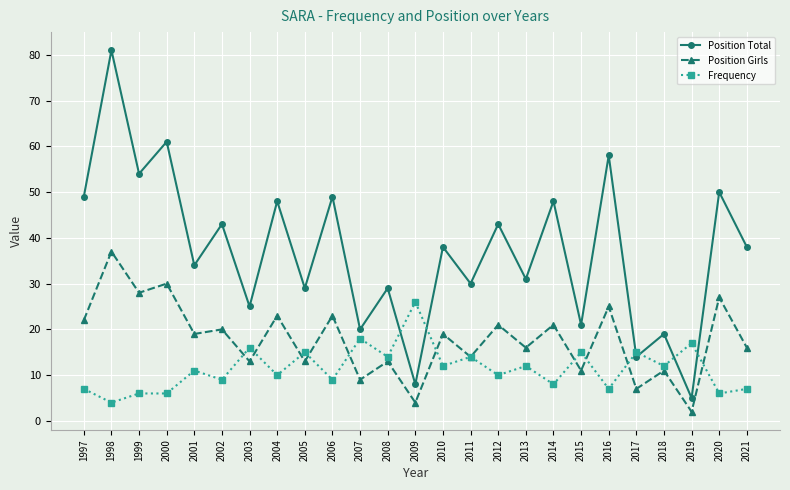

How many series are shown in this chart?

3